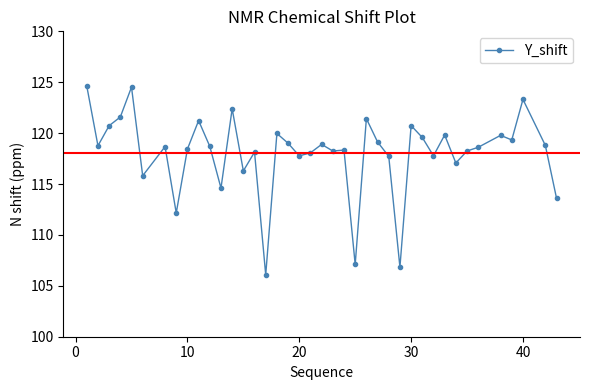

What is the difference between the second highest and minimum values?

18.4